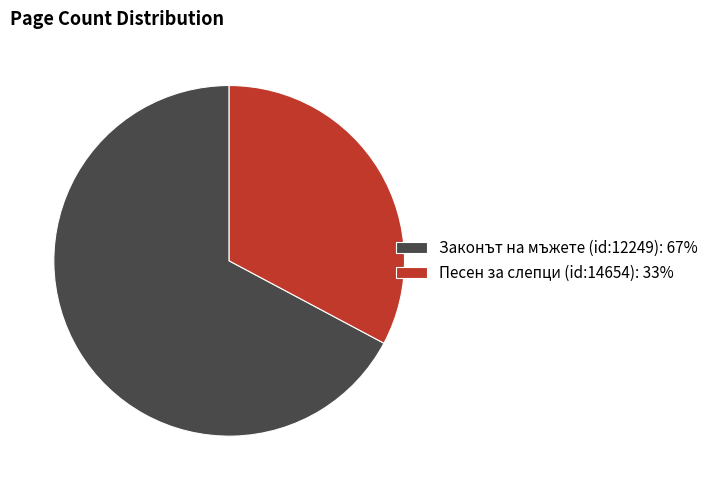

Which category has the biggest portion of the pie?

Законът на мъжете (id:12249)